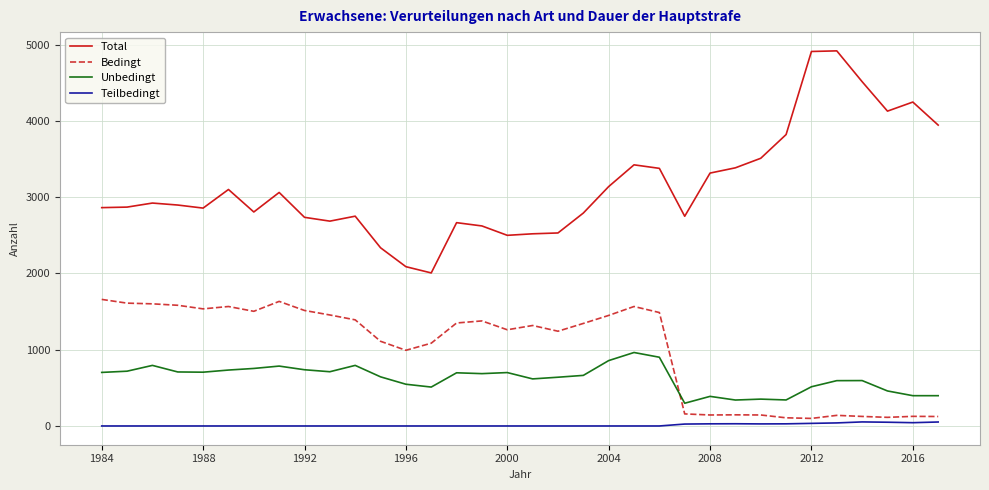

Rank the series by their maximum value, from lowest to highest.

Teilbedingt, Unbedingt, Bedingt, Total